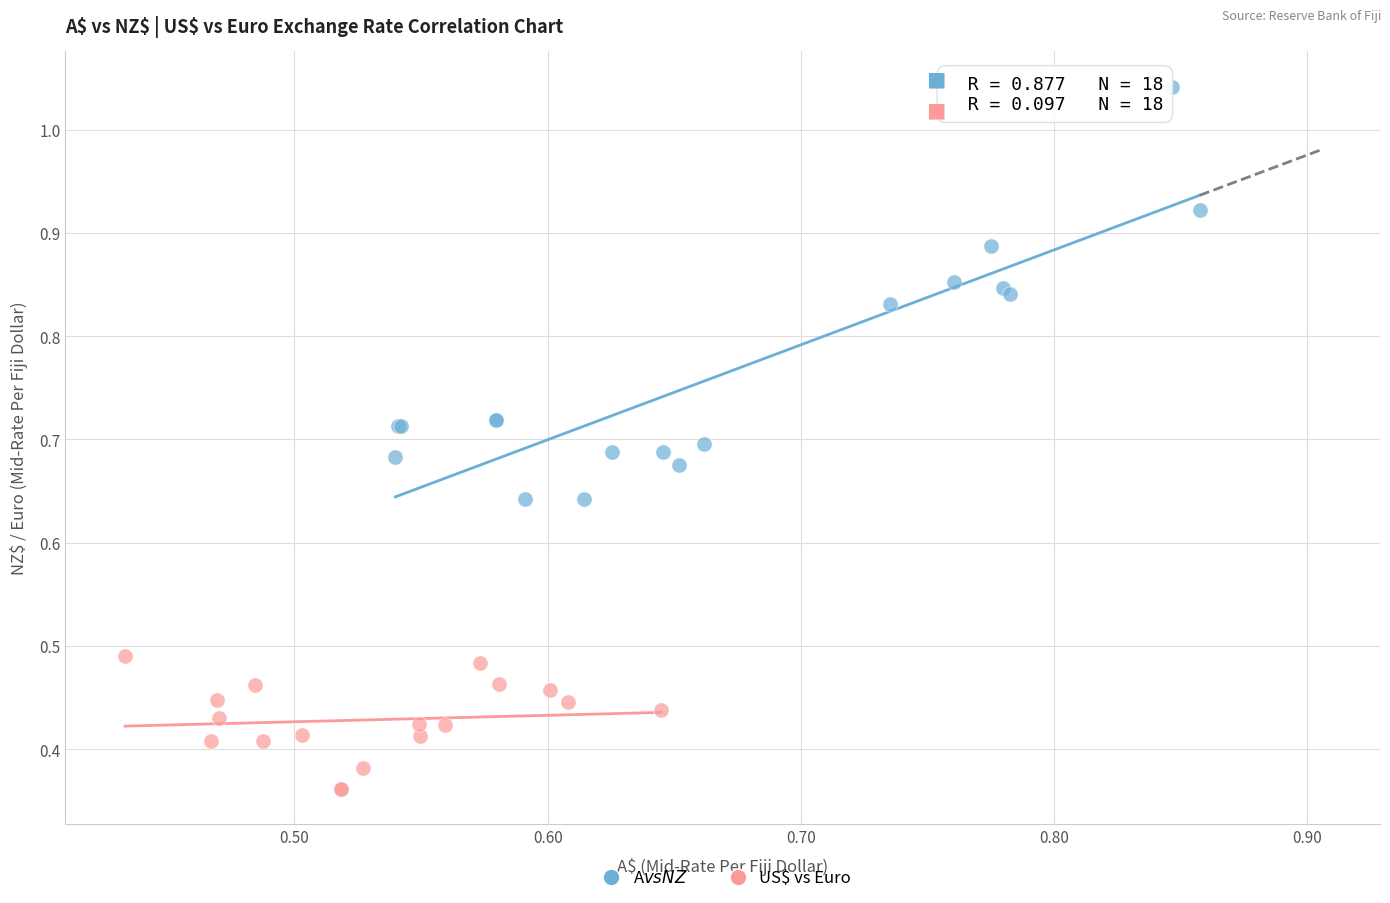

Which series reaches the minimum Y coordinate?

US$ vs Euro